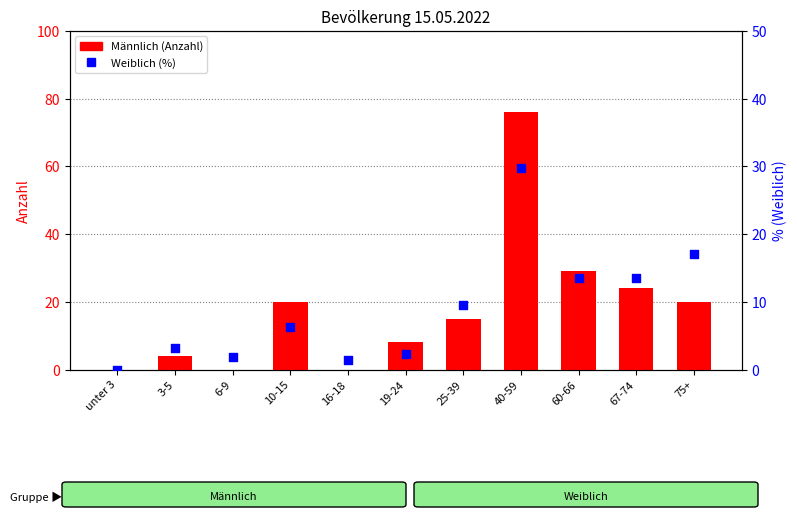

Which series contains the highest Y value?

Männlich (Anzahl)